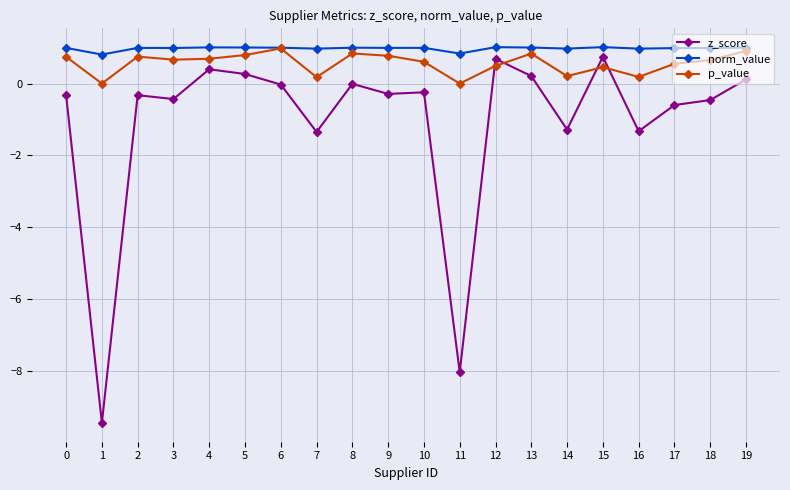

At which category does z_score reach its first local valley?

1